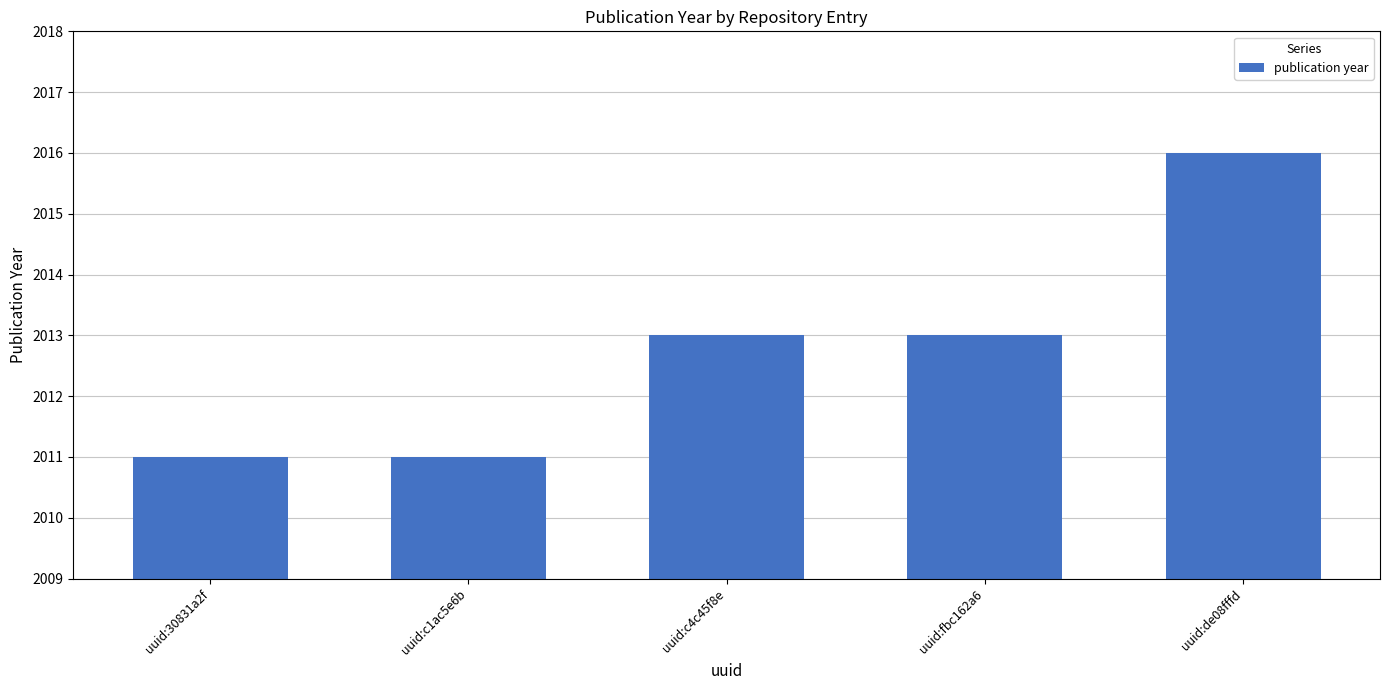

Is it true that the value at uuid:30831a2f is 2011?

True